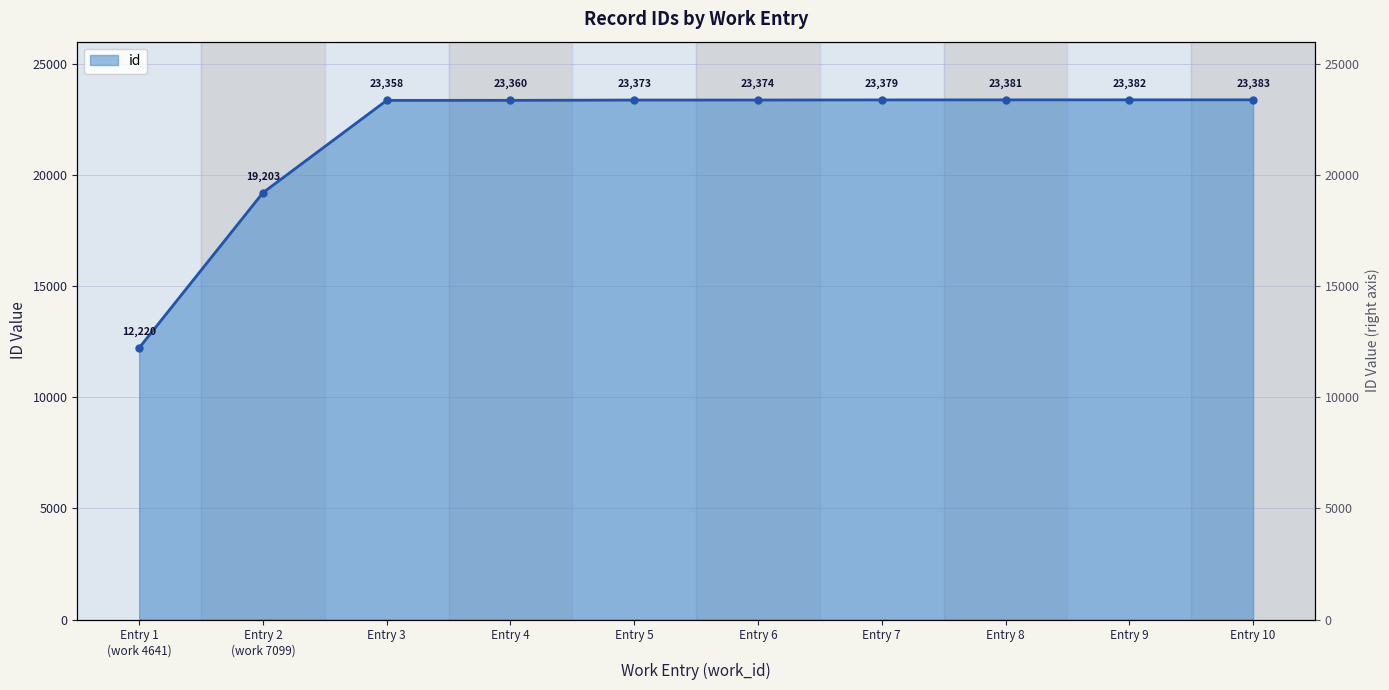

Does the chart have visible grid lines?

Yes